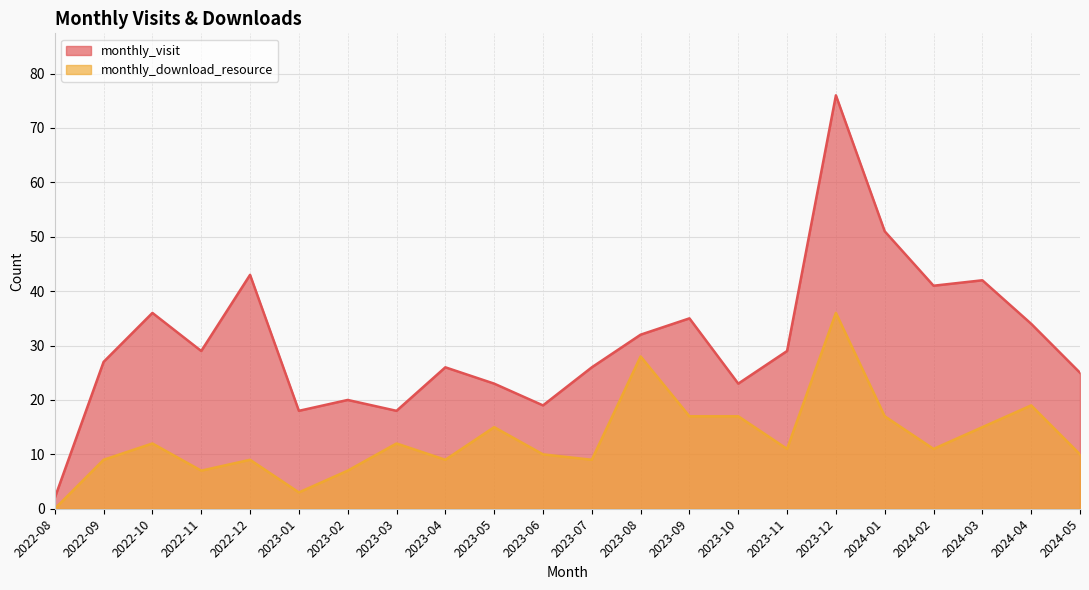

How many lines are shown in the chart?

2